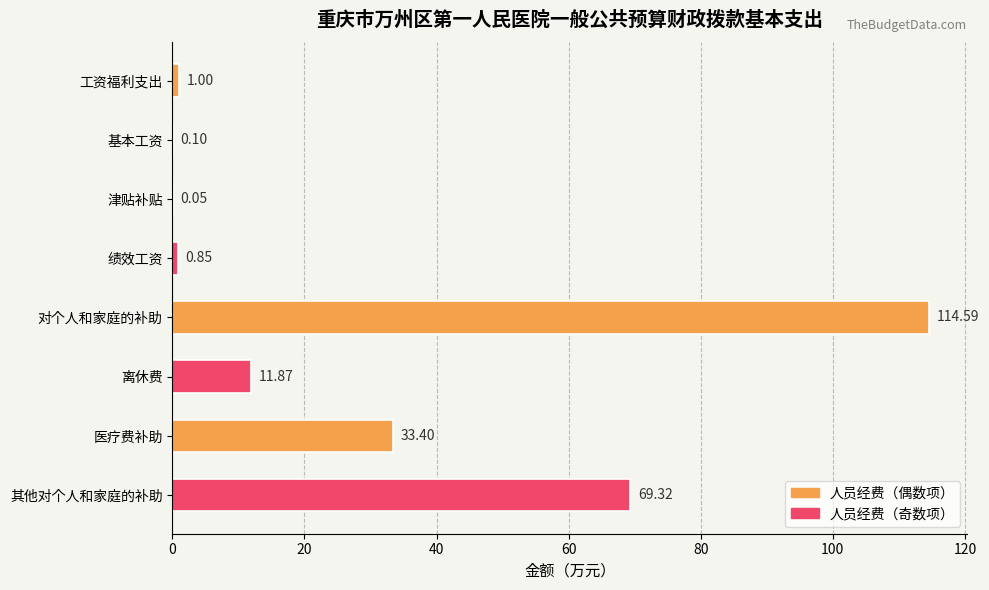

At which label is the value closest to 57?

其他对个人和家庭的补助